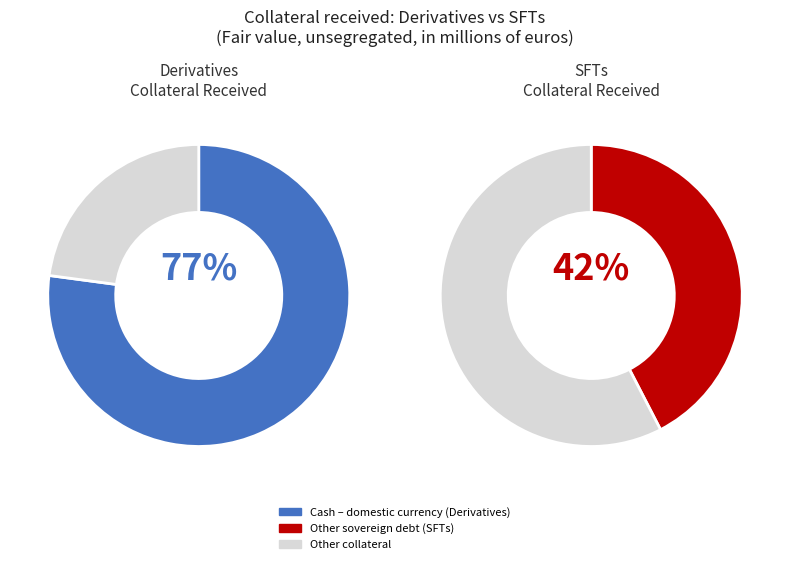

Does Other collateral account for over 50% of the chart?

No